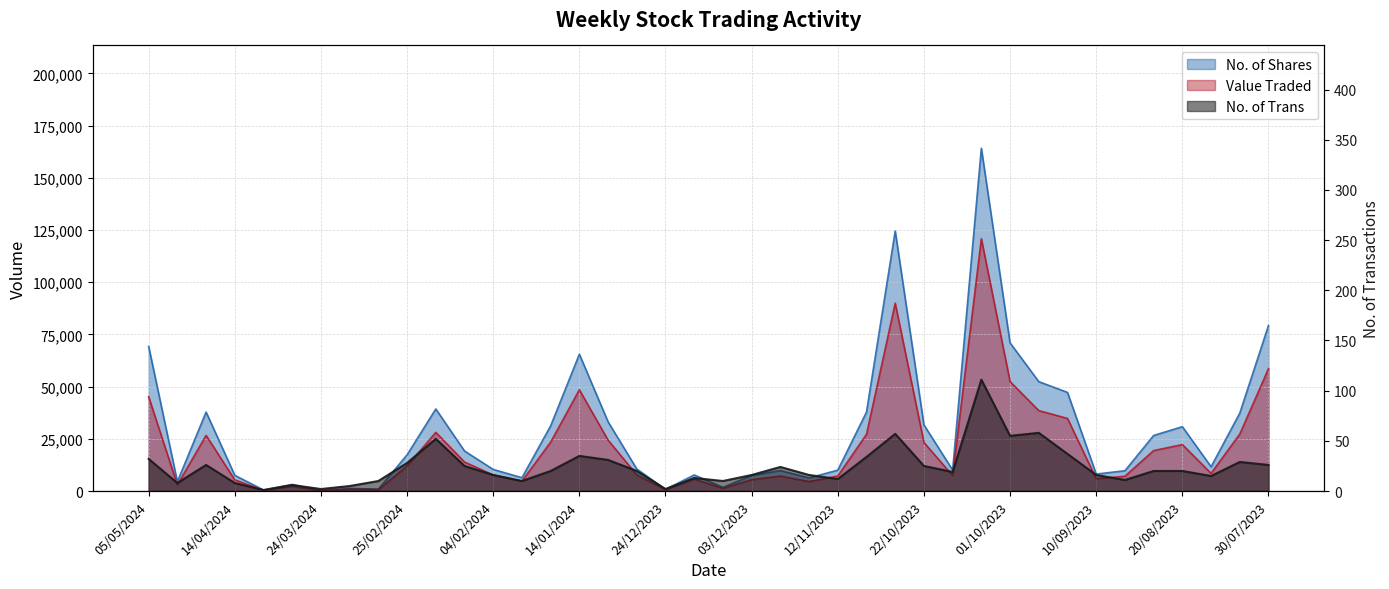

Which has a higher value, 24/09/2023 or 17/09/2023?

24/09/2023